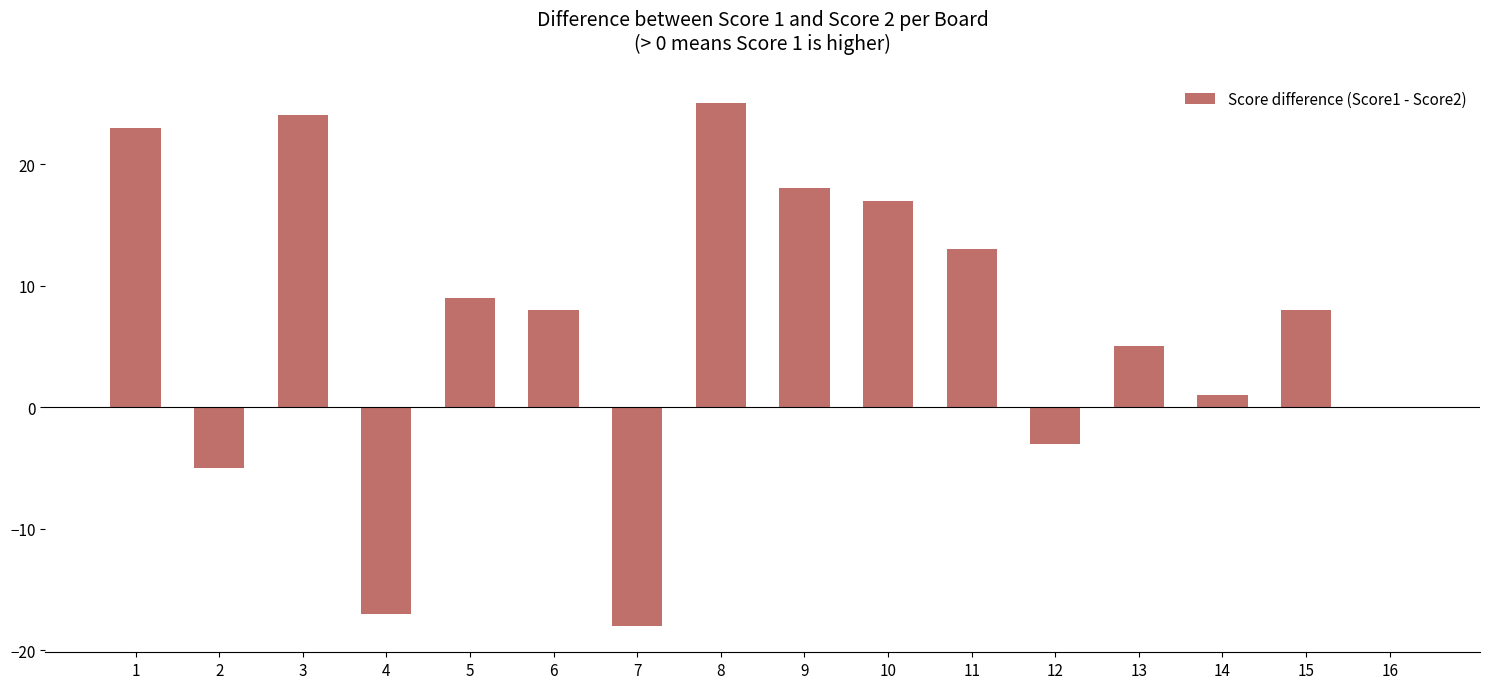

What value does the data have at 9, to the nearest 10?

20